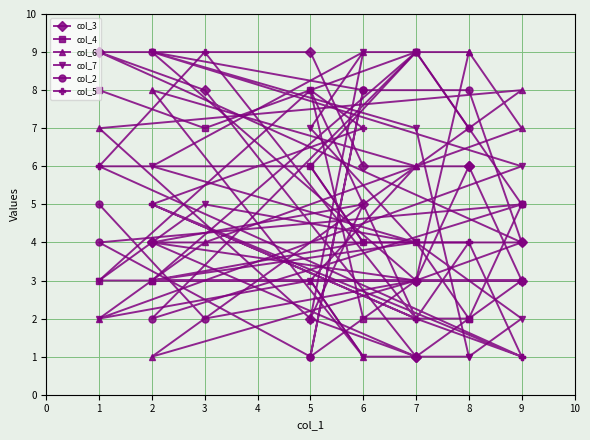

At which category does the chart reach its minimum across all series?

7